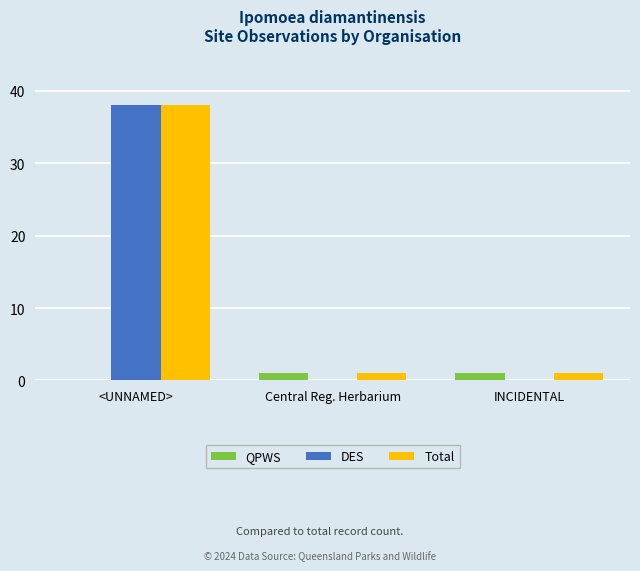

The QPWS series shows 1 at Central Reg. Herbarium. True or false?

True